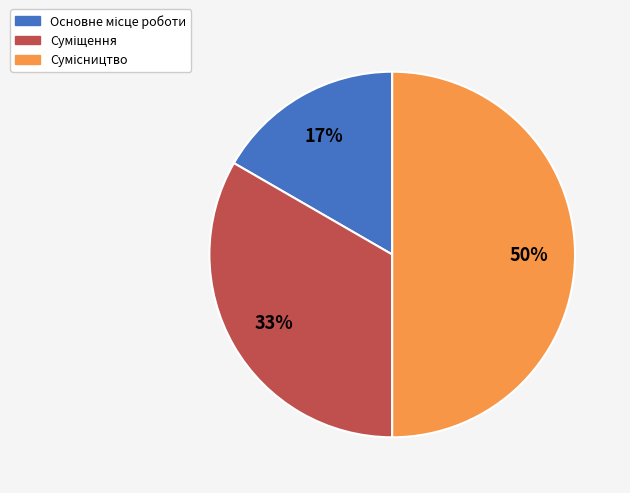

How many slices are in this pie chart?

3